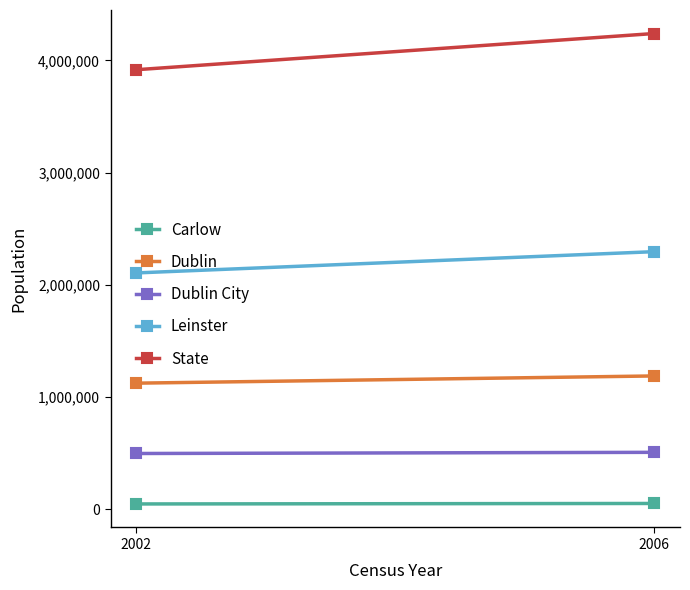

Is it true that Dublin equals 391869 at 2002?

False